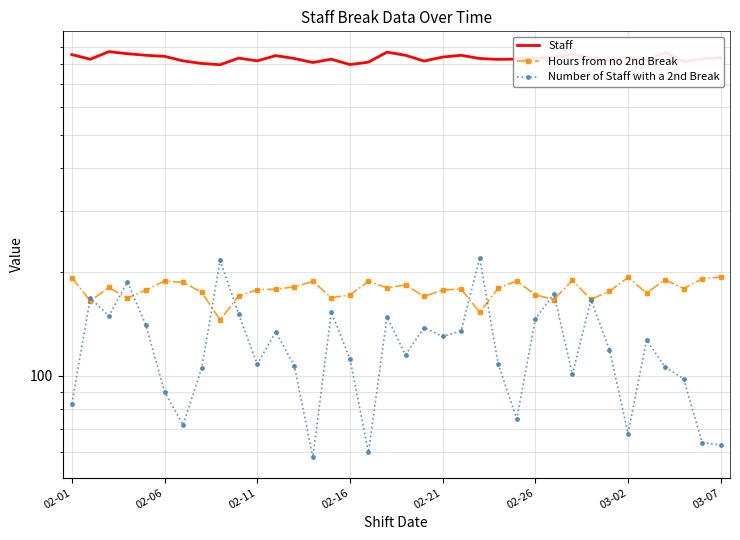

What is the sum of the Staff values at 30 and 21?

1688.0